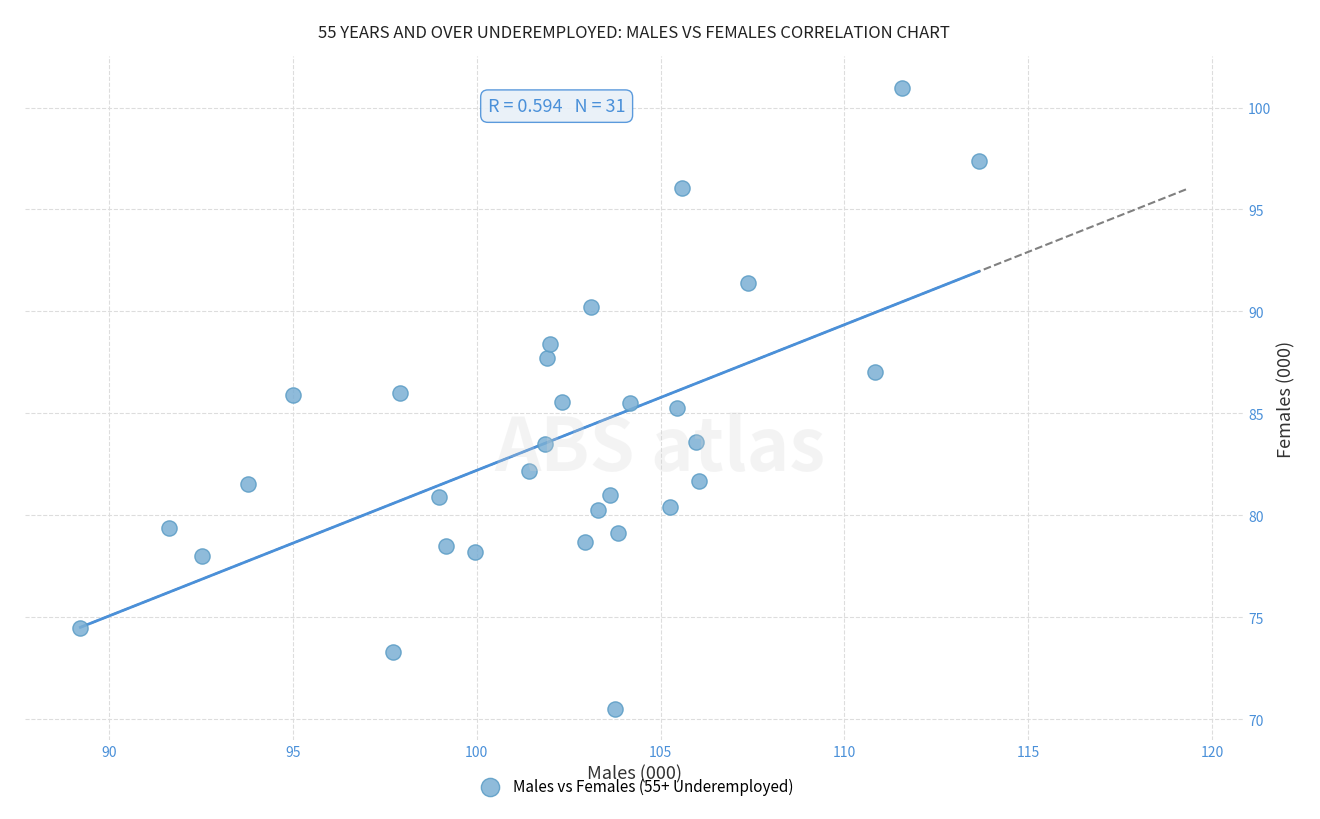

What is the range of X values (max minus min)?

24.4